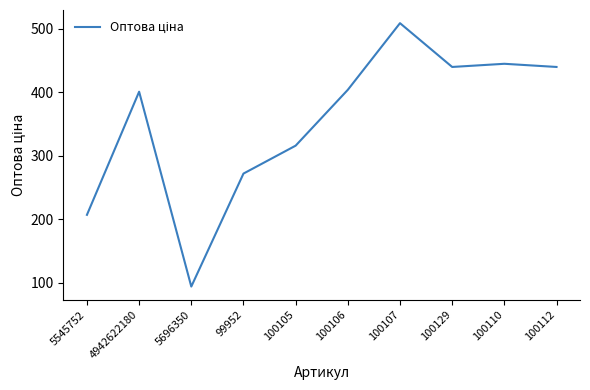

Is this an area chart (filled region under the line)?

No